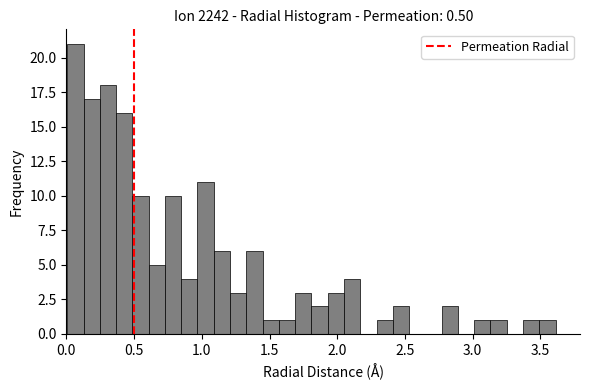

Read against the x-axis, roughly where is the centre of the tallest bar?

0.05